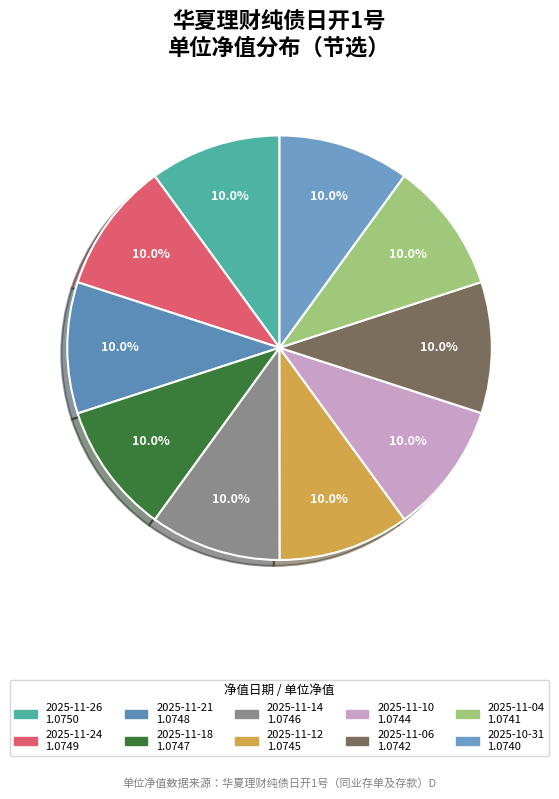

What percentage do 2025-11-21 and 2025-10-31 together represent?

20.0%